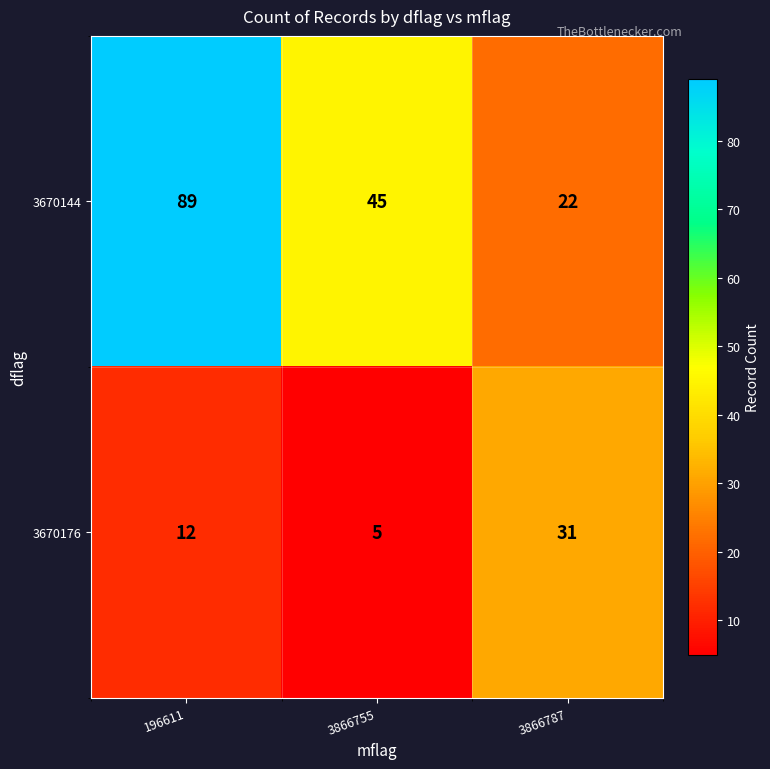

Reading left to right, transcribe all the data shown in this chart.

3670144: 196611=89	3866755=45	3866787=22
3670176: 196611=12	3866755=5	3866787=31